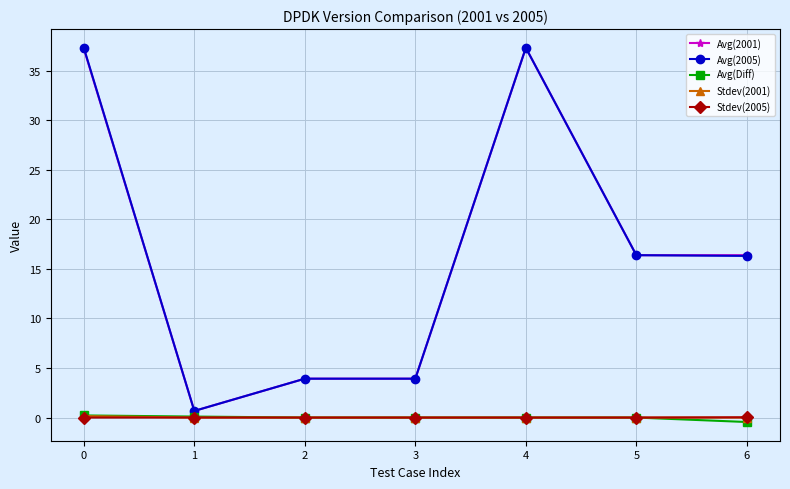

What is the total value across all series at 3?

7.8